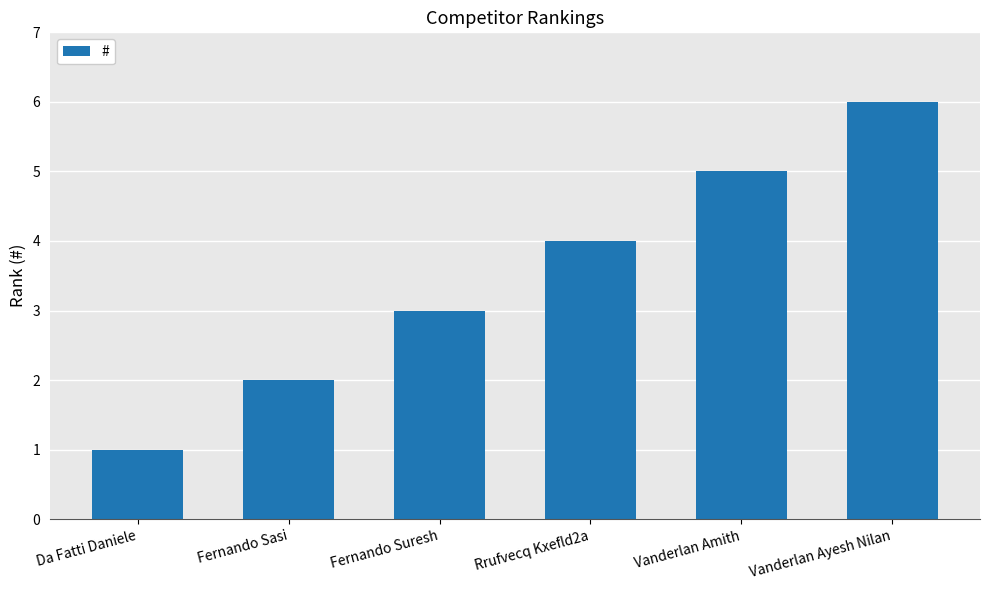

What is the sum of the values at Fernando Sasi and Vanderlan Ayesh Nilan?

8